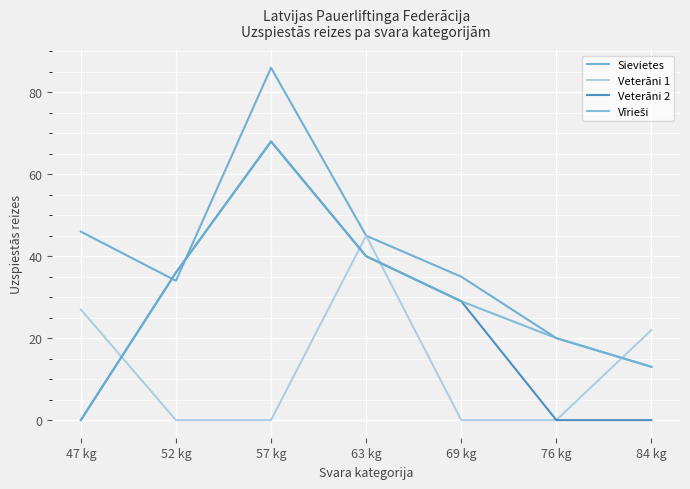

At which category is the sum across all series the highest?

57 kg